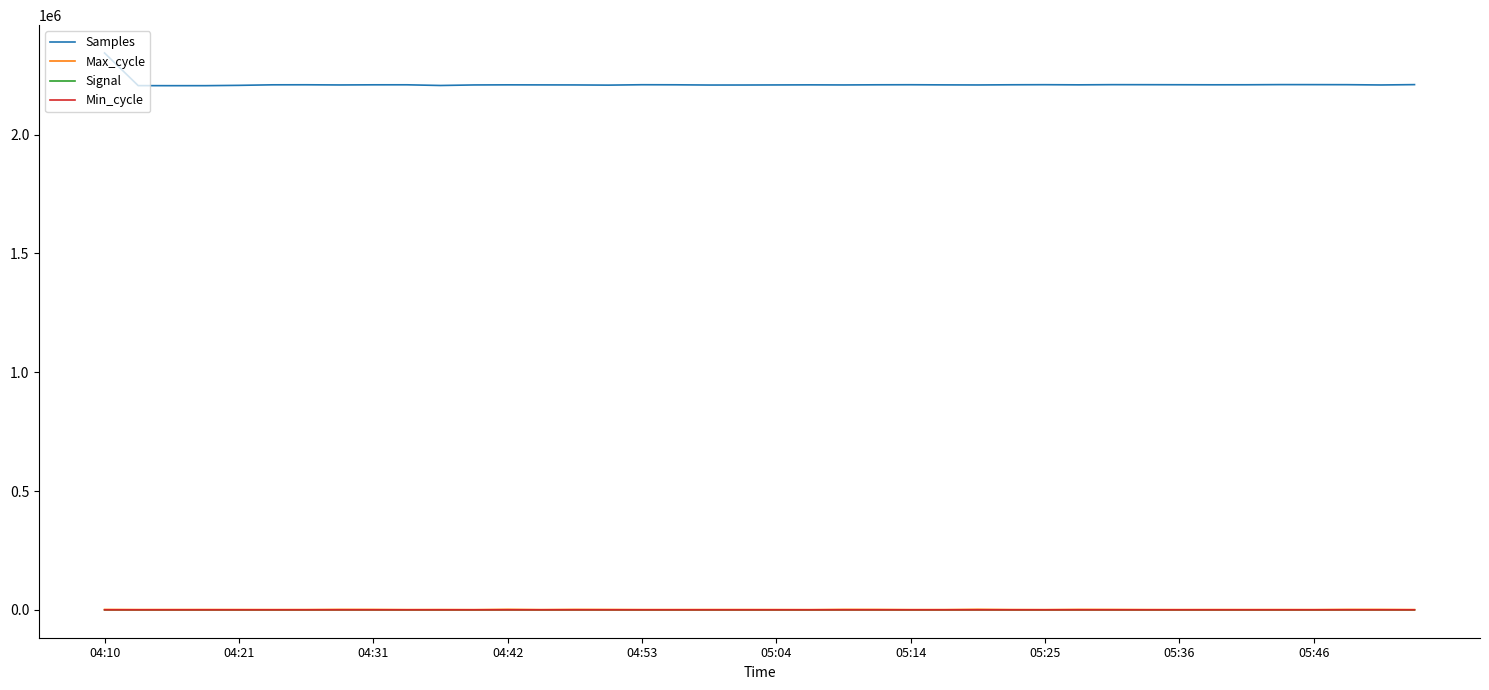

What is the maximum value shown in the chart?

2343287